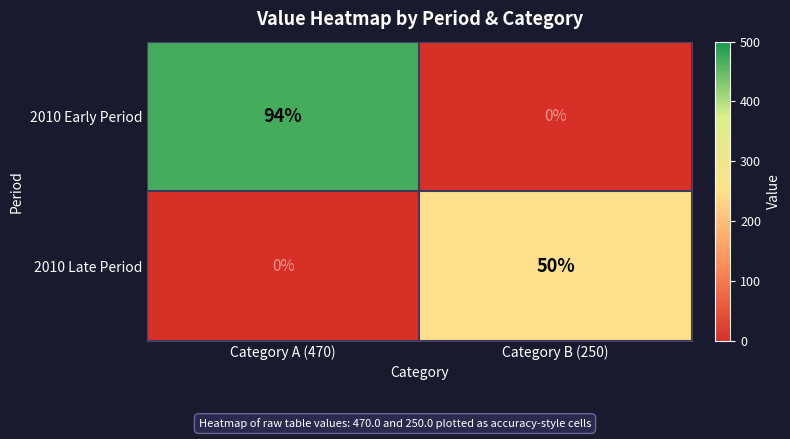

At Category B (250), list the series in order from largest to smallest.

2010 Late Period, 2010 Early Period